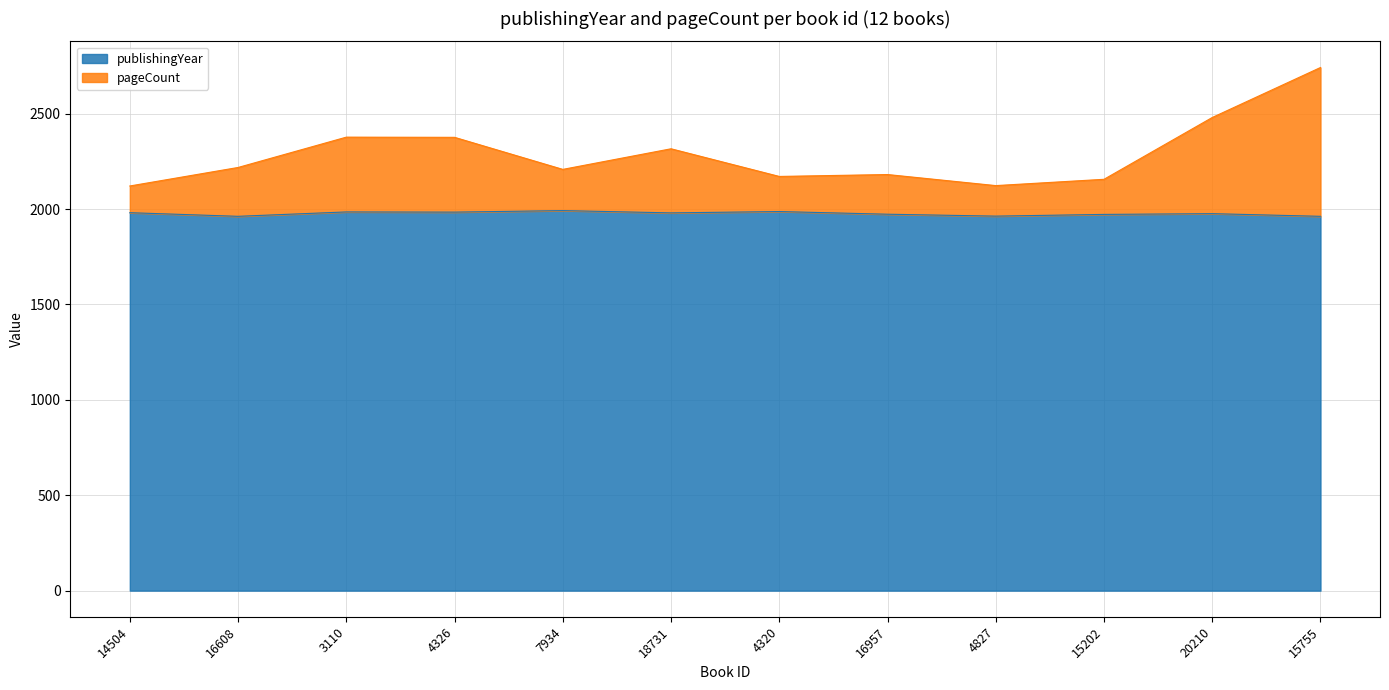

What is the difference between the maximum and second lowest values in the pageCount series?

619